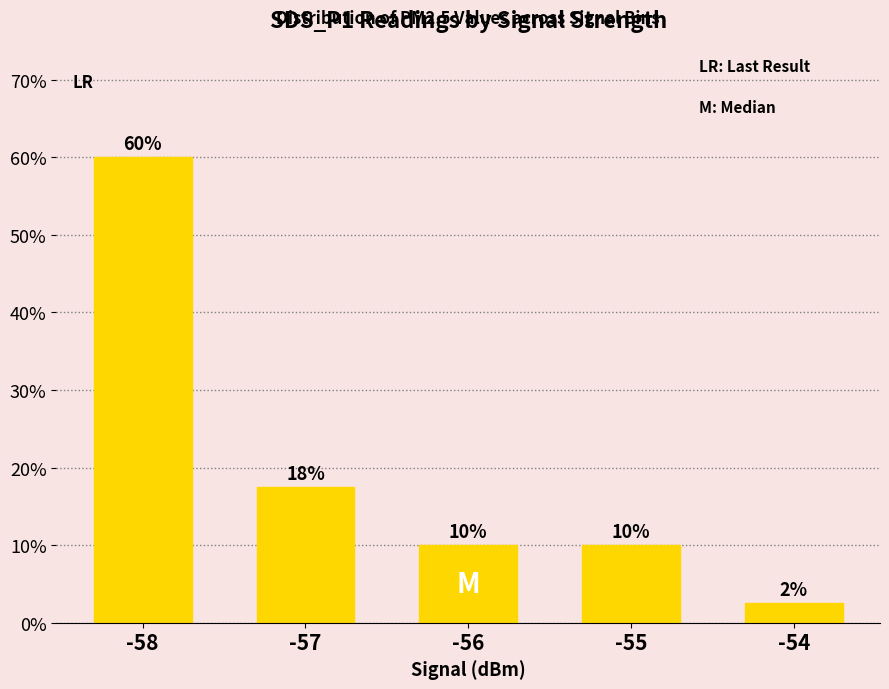

Are the bars grouped side by side (vs. stacked)?

No